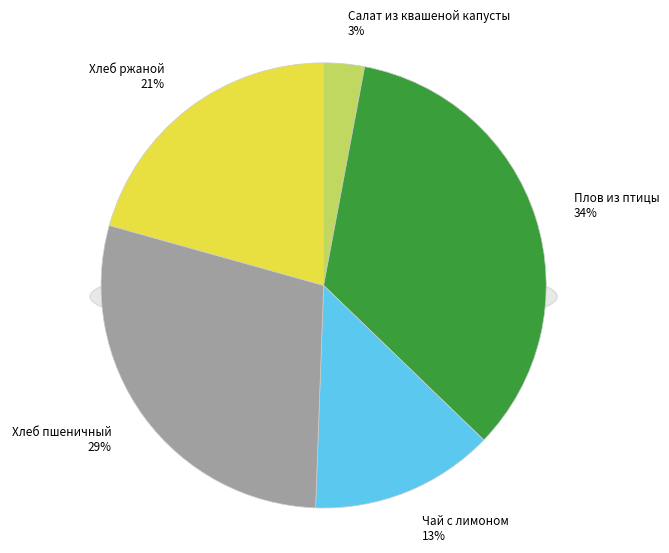

To the nearest percent, what portion does Плов из птицы represent?

34%